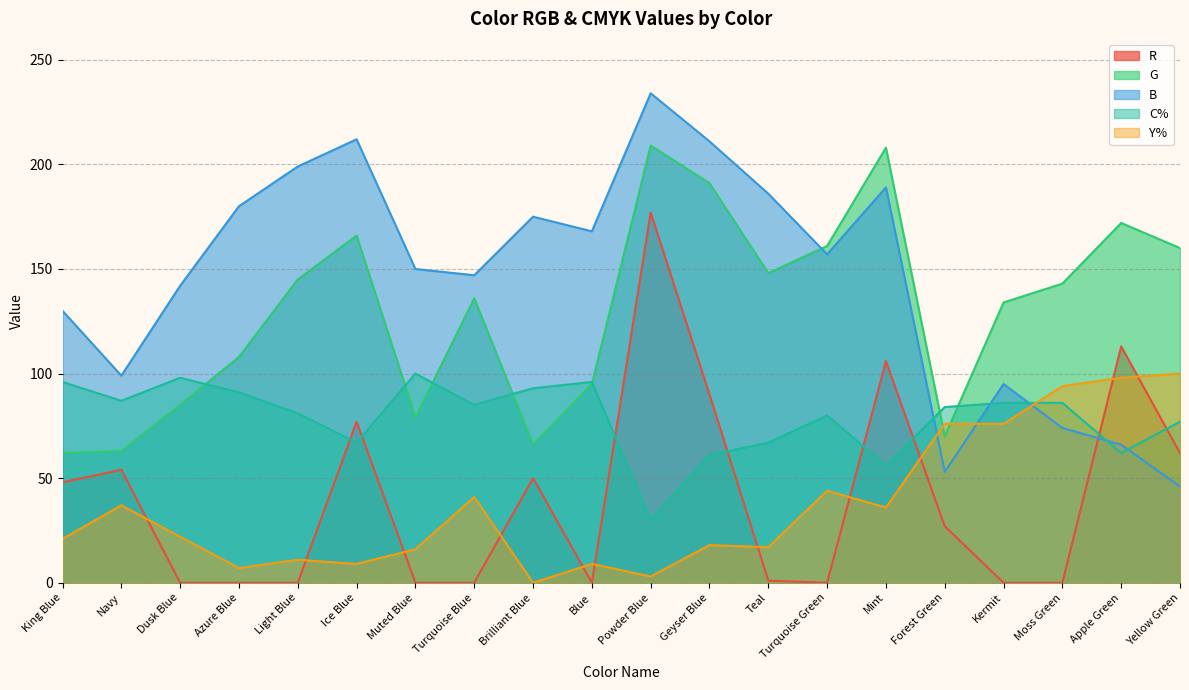

The value of C% at Blue is 21. True or false?

False